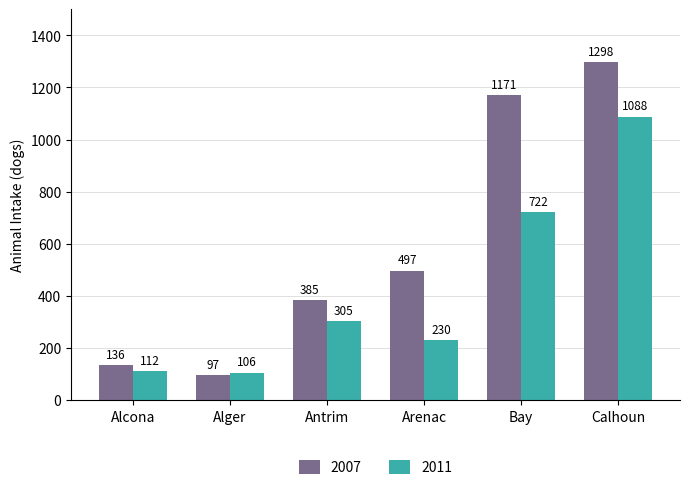

Which label corresponds to the smallest value in the chart?

Alger